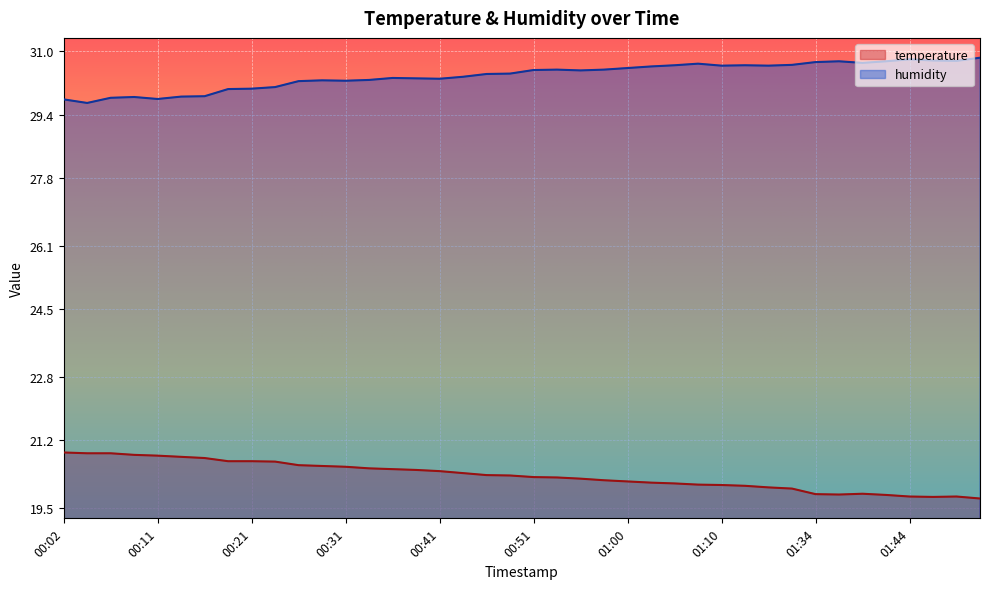

Rank the categories by temperature value from lowest to highest.

01:52, 01:47, 01:44, 01:50, 01:42, 01:37, 01:34, 01:39, 01:18, 01:16, 01:13, 01:10, 01:08, 01:05, 01:03, 01:00, 00:58, 00:56, 00:53, 00:51, 00:48, 00:46, 00:43, 00:41, 00:38, 00:36, 00:33, 00:31, 00:29, 00:26, 00:24, 00:19, 00:21, 00:16, 00:14, 00:11, 00:09, 00:04, 00:06, 00:02